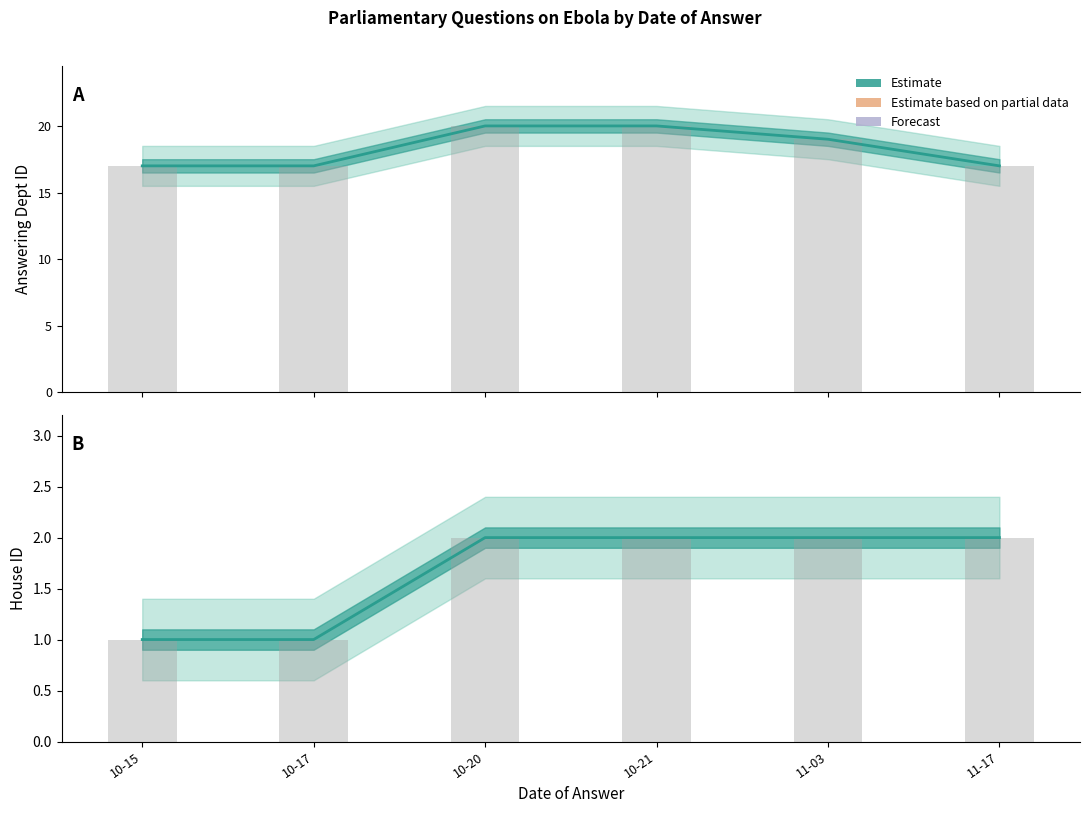

Reading right to left, extract all data points from this chart.

answering dept id: 11-17=17	11-03=19	10-21=20	10-20=20	10-17=17	10-15=17
house id: 11-17=2	11-03=2	10-21=2	10-20=2	10-17=1	10-15=1